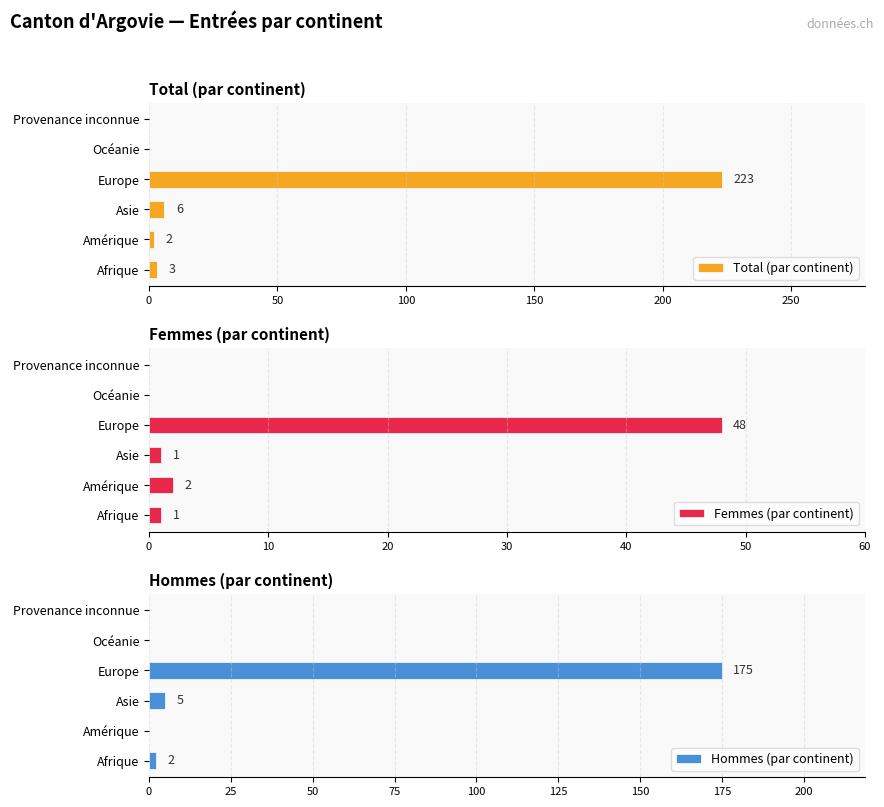

Which series has the widest spread of values?

Total (par continent)